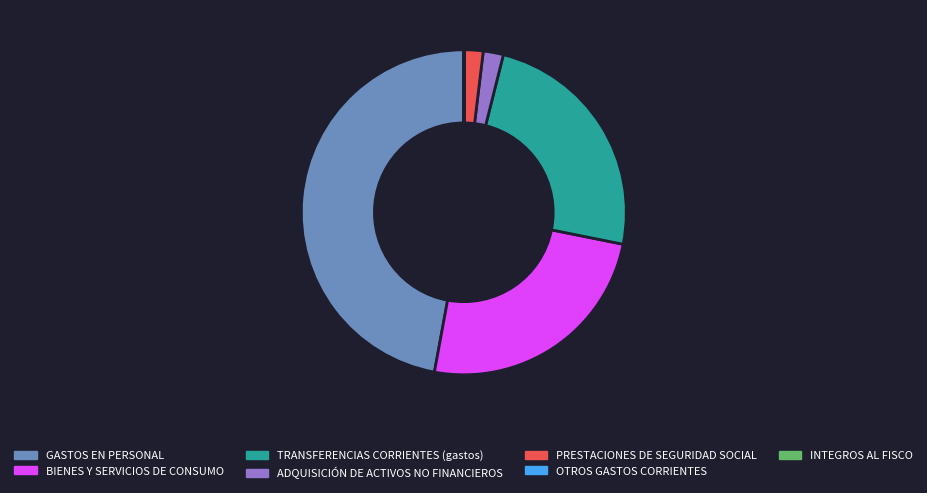

Approximately how many times larger is the value at GASTOS EN PERSONAL compared to BIENES Y SERVICIOS DE CONSUMO?

1.9